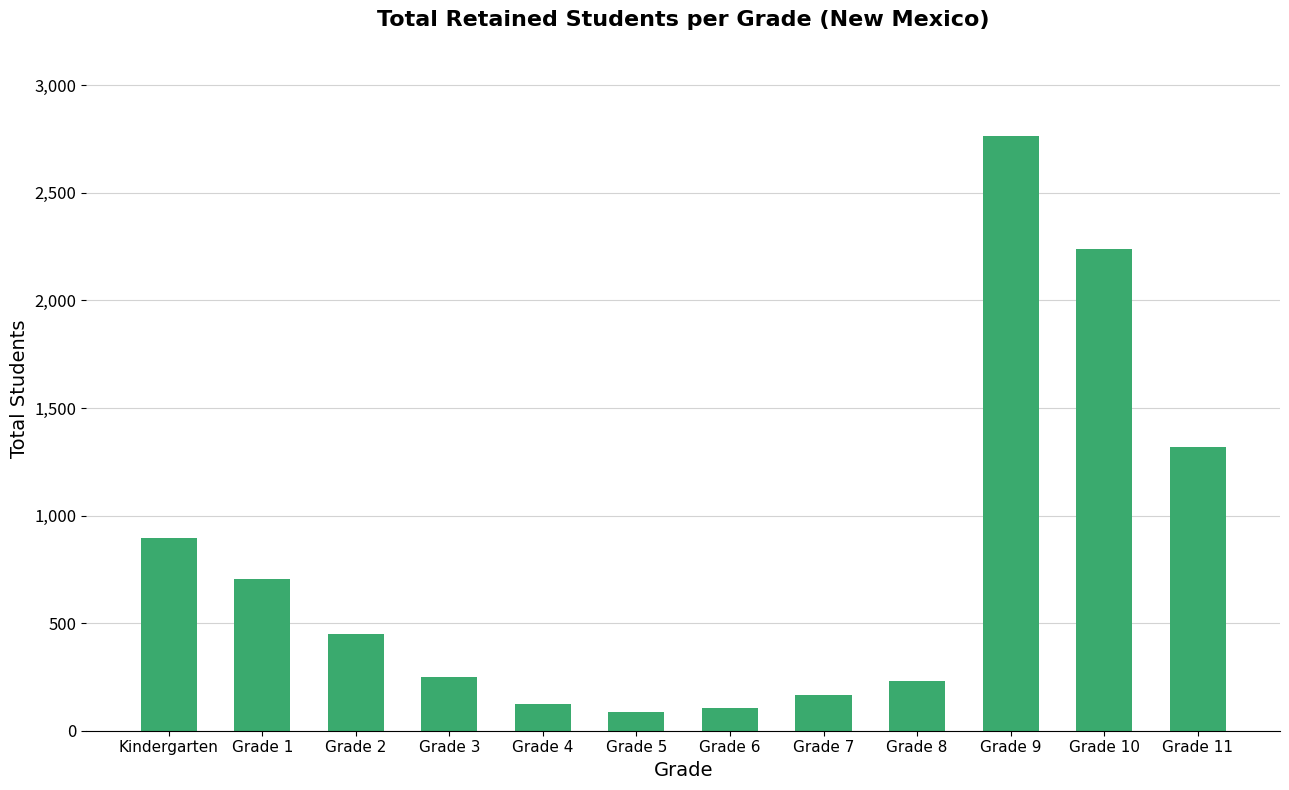

Are the bars horizontal?

No